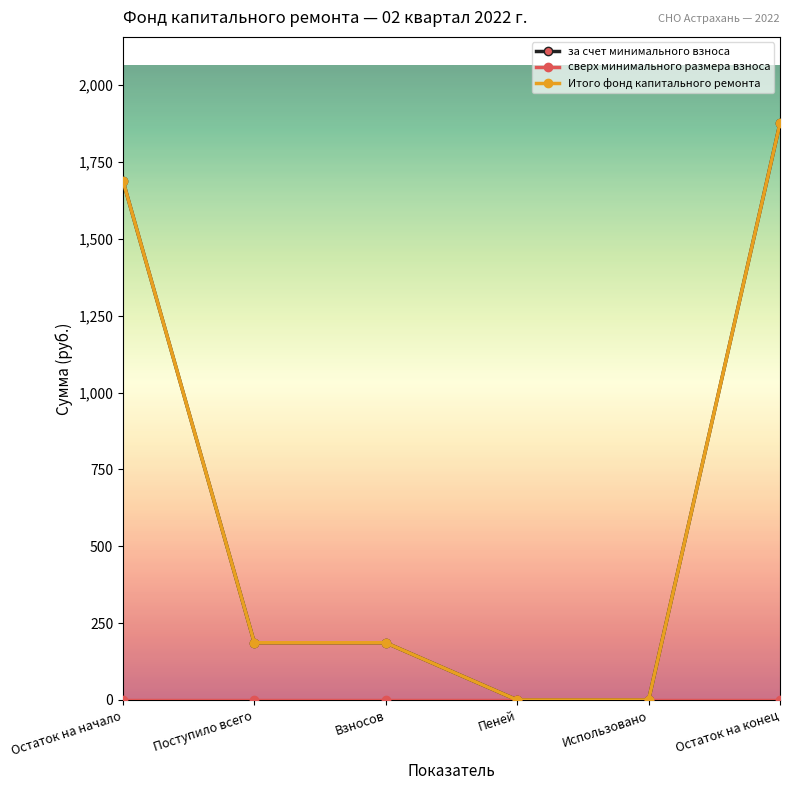

True or false: сверх минимального размера взноса and за счет минимального взноса cross at least once.

False